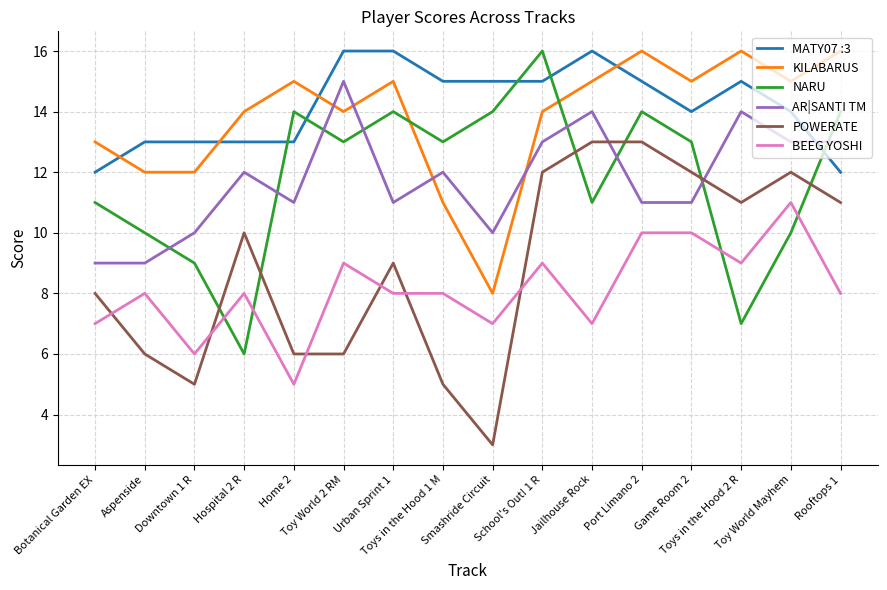

What is the total value across all series at Jailhouse Rock?

76